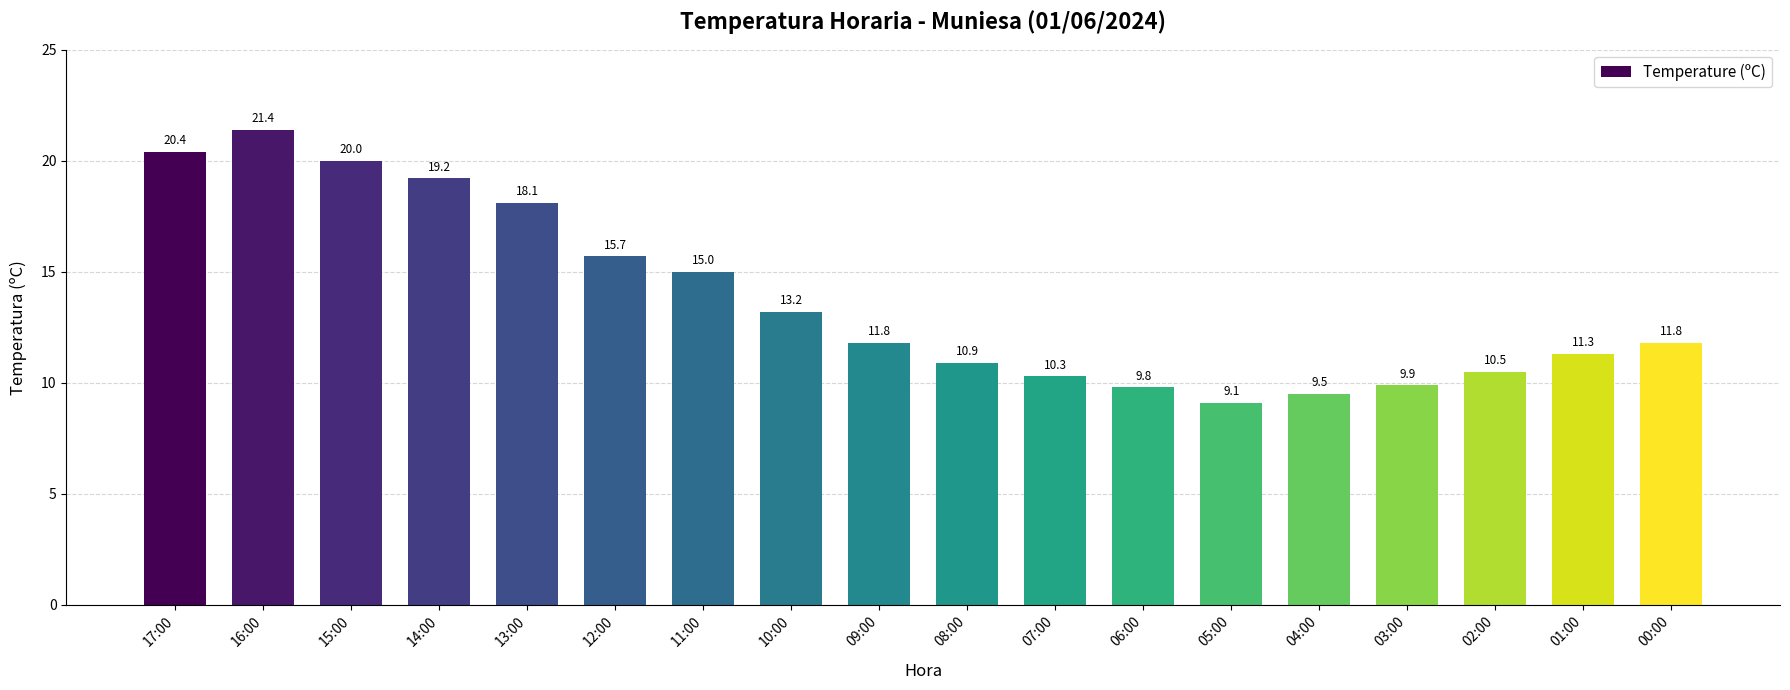

Is it true that the value at 03:00 is 6.4?

False